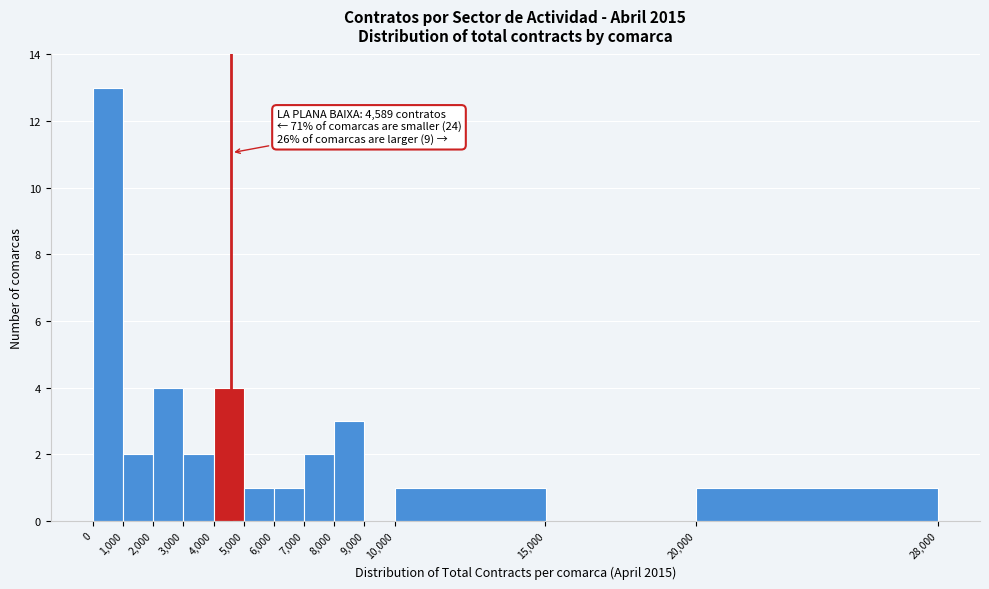

Over which range of the x-axis is the bar tallest?

0 to 1,000